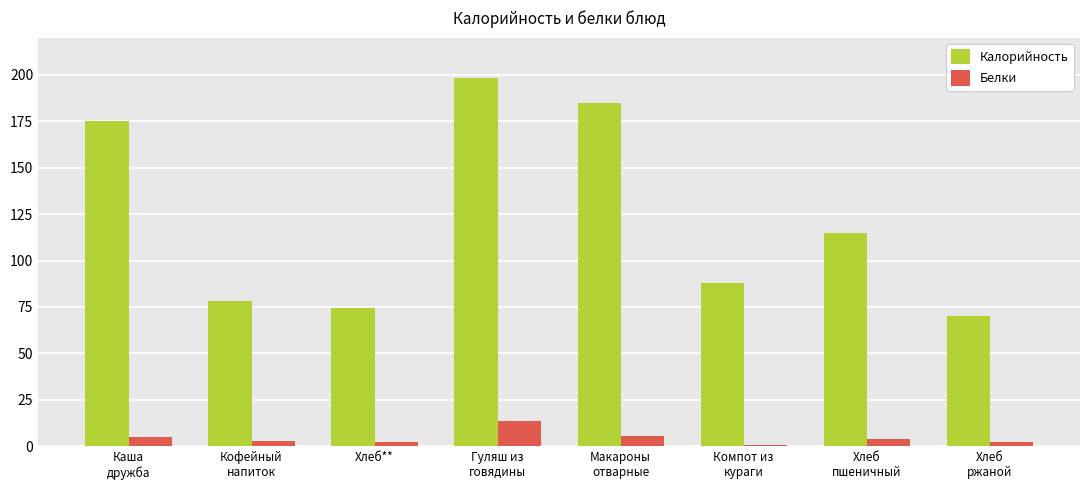

What is the lowest value of the Белки series?

0.7